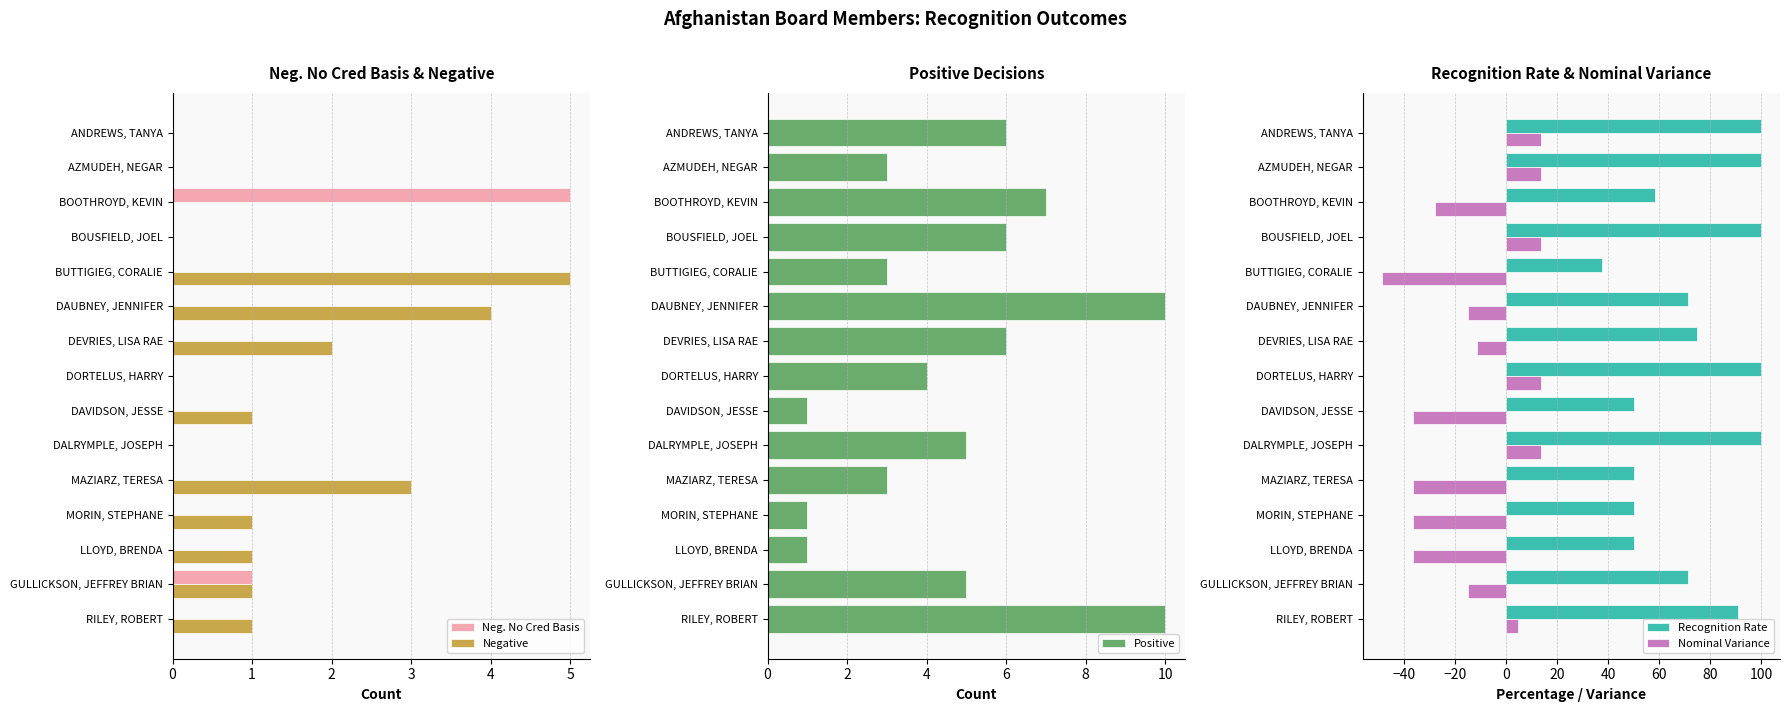

Where is Recognition Rate nearest to the value 68?

5